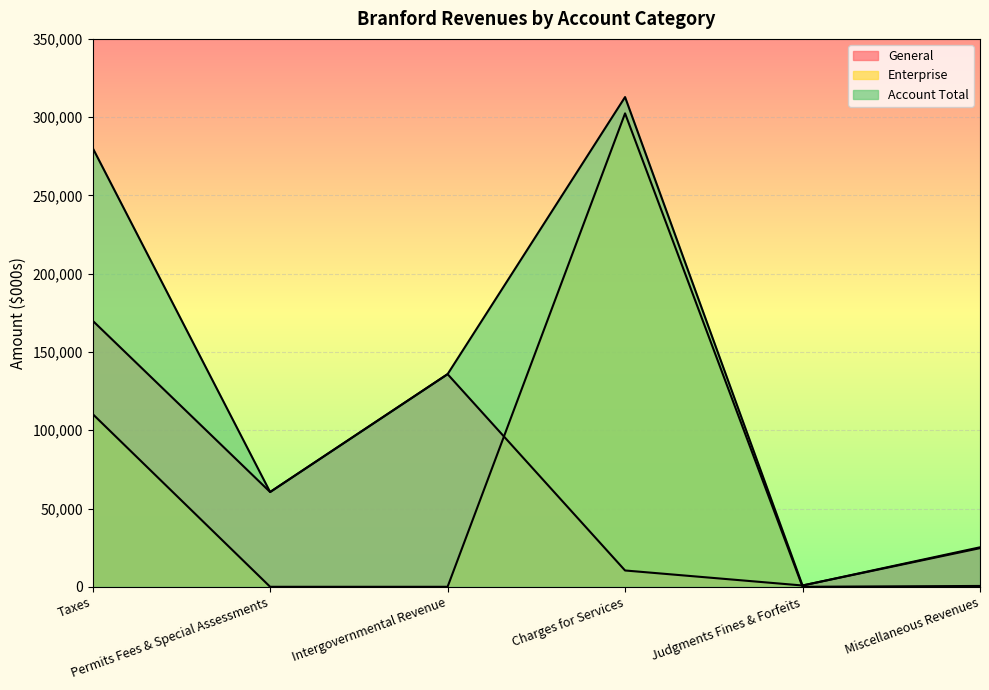

The Account Total series shows 60109 at Intergovernmental Revenue. True or false?

False